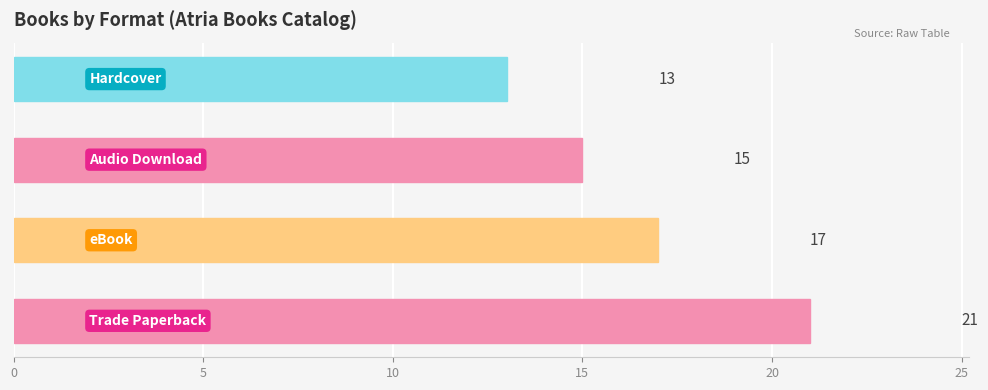

Reading top to bottom, extract all data points from this chart.

13	15	17	21